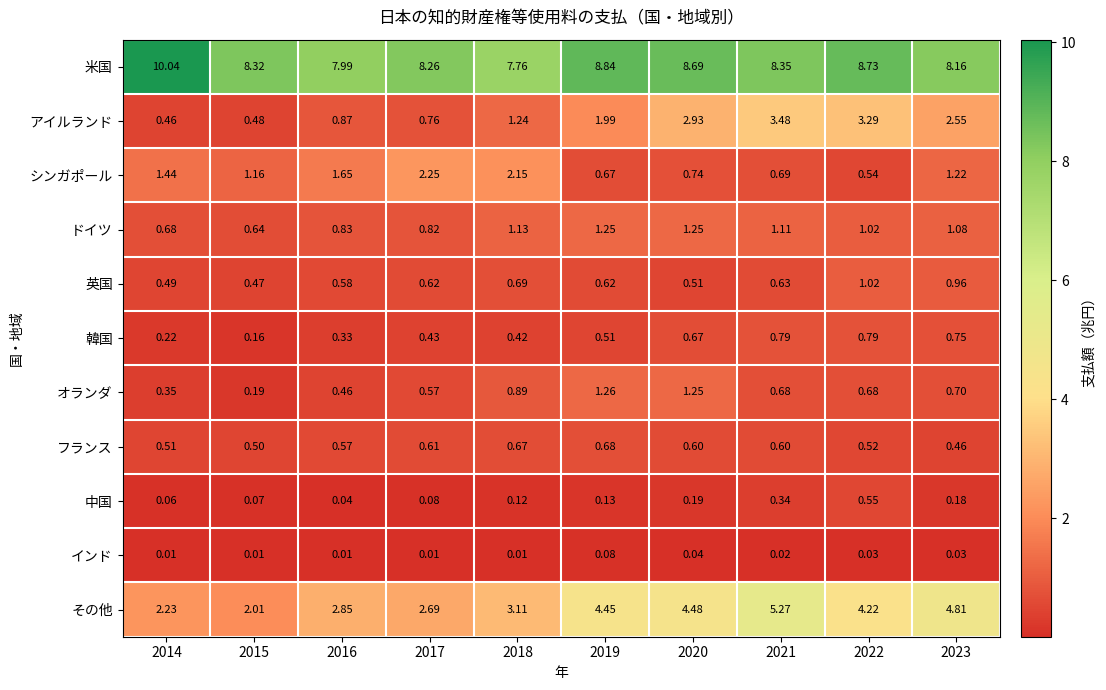

What is the maximum value shown in the chart?

10.0